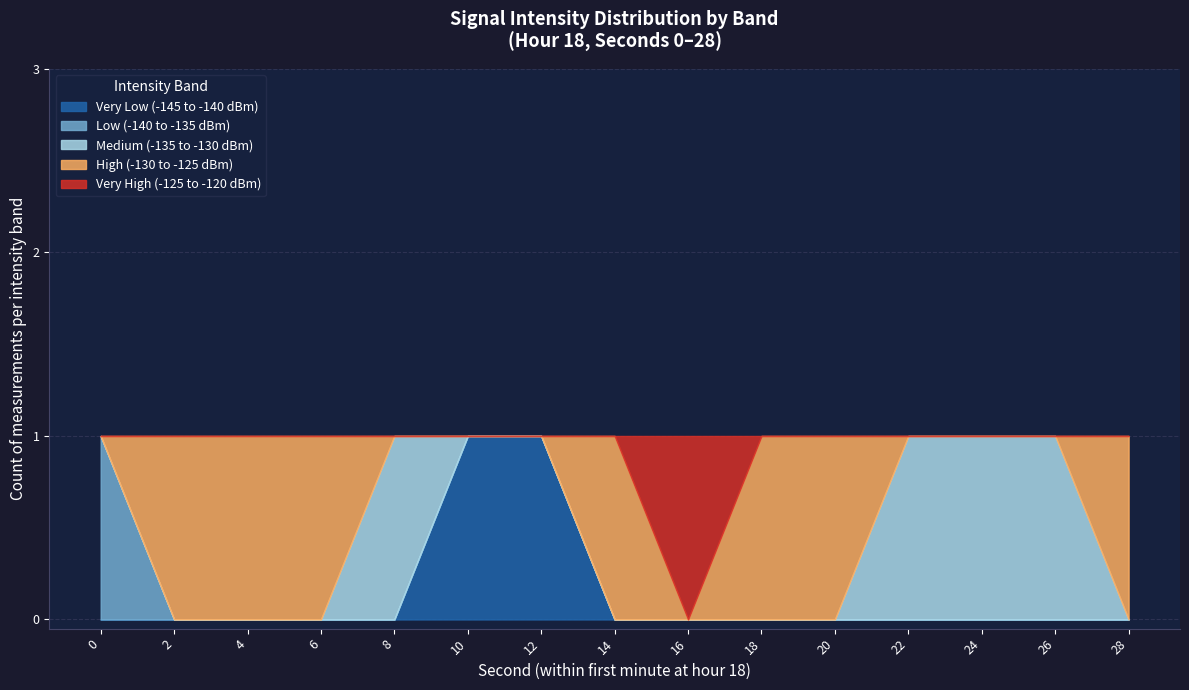

Is it true that Very Low (-145 to -140 dBm) equals 1 at 8?

False